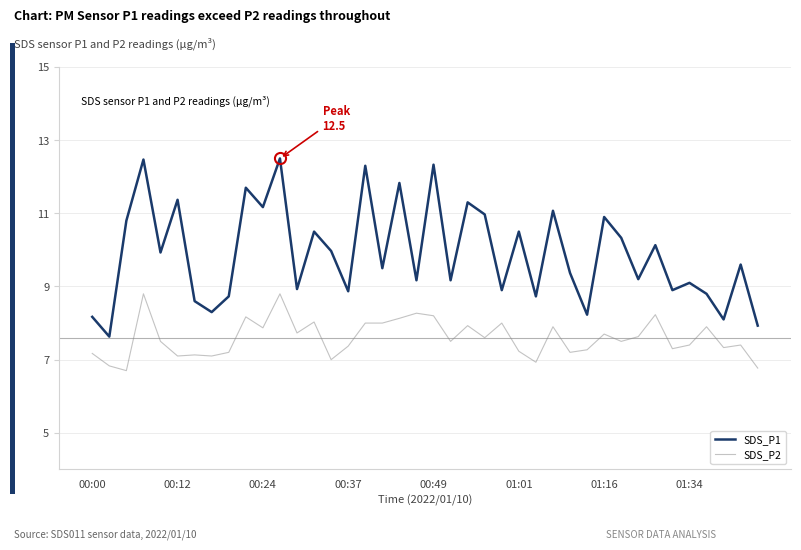

List the series in order of their overall mean, lowest first.

SDS_P2, SDS_P1